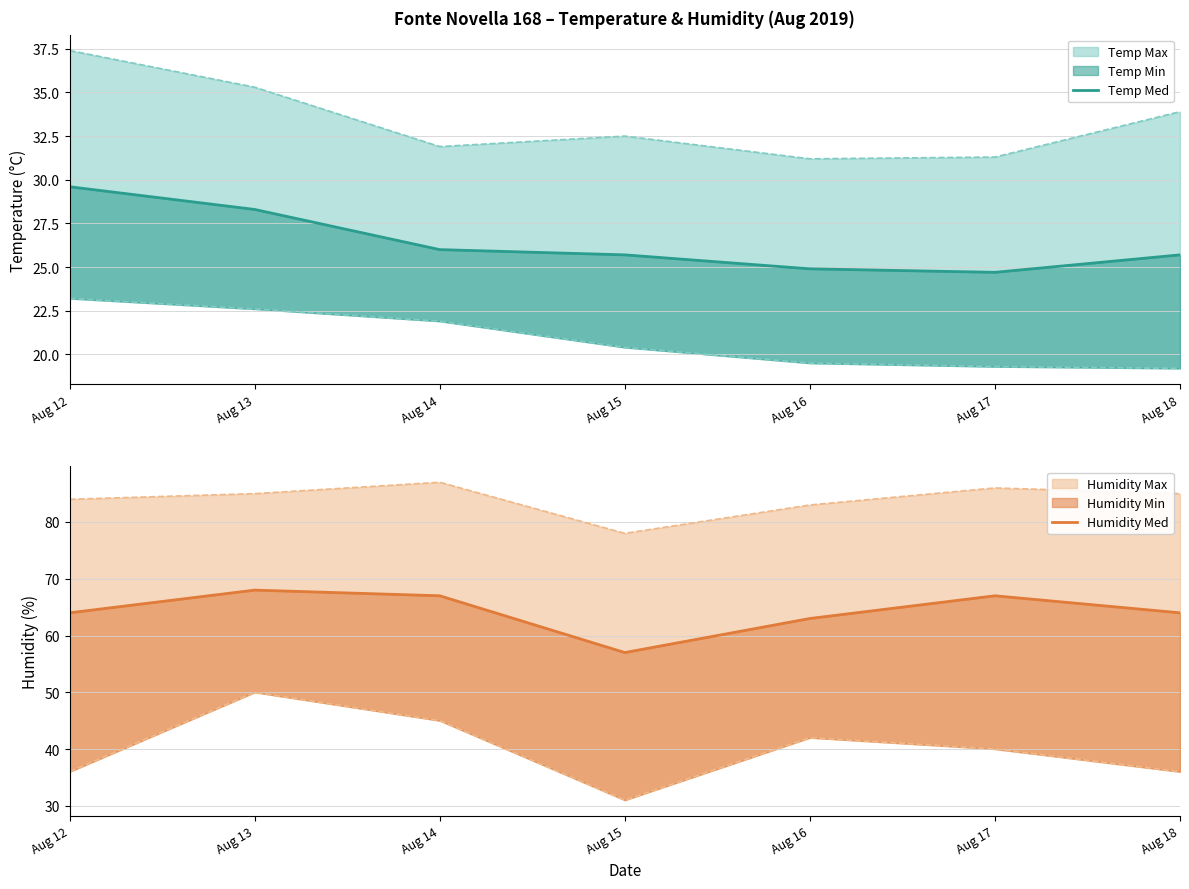

What is the difference between the maximum and minimum values in the Temp Med series?

4.9